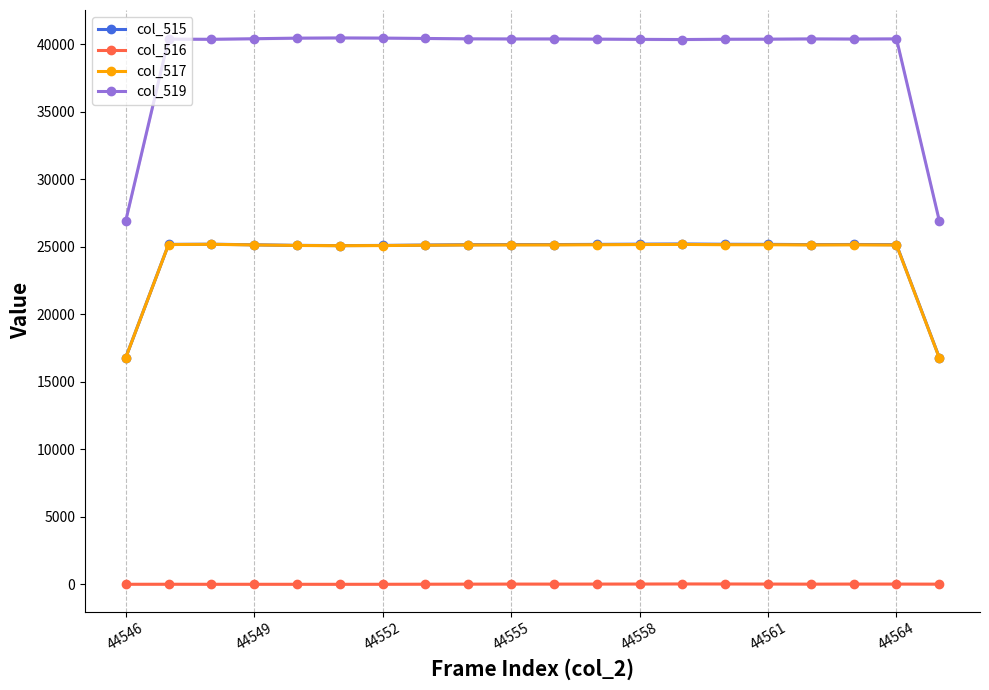

What is the sum of all col_515 values?

486270.7